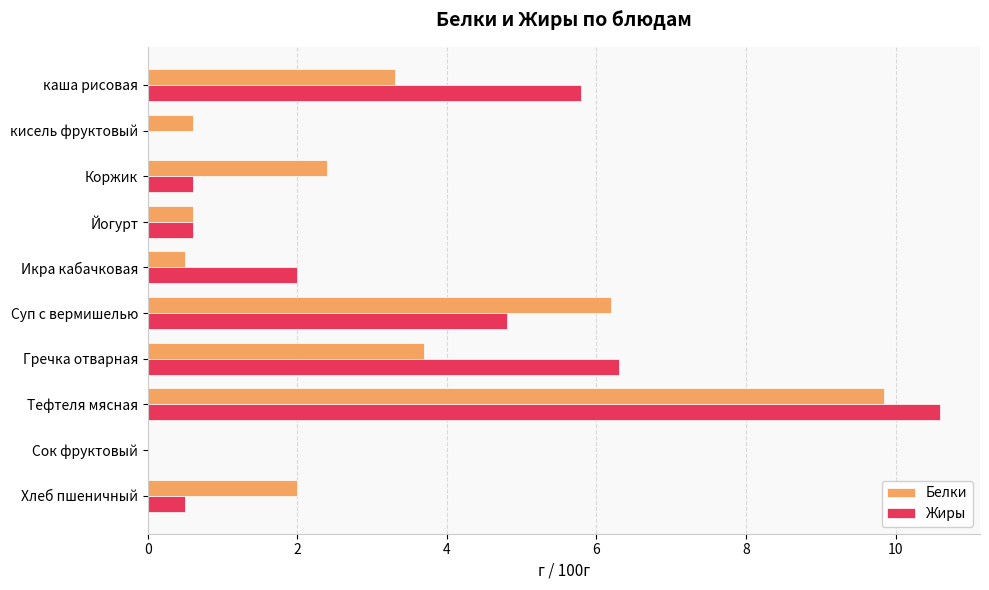

At which category is the sum across all series the highest?

Тефтеля мясная